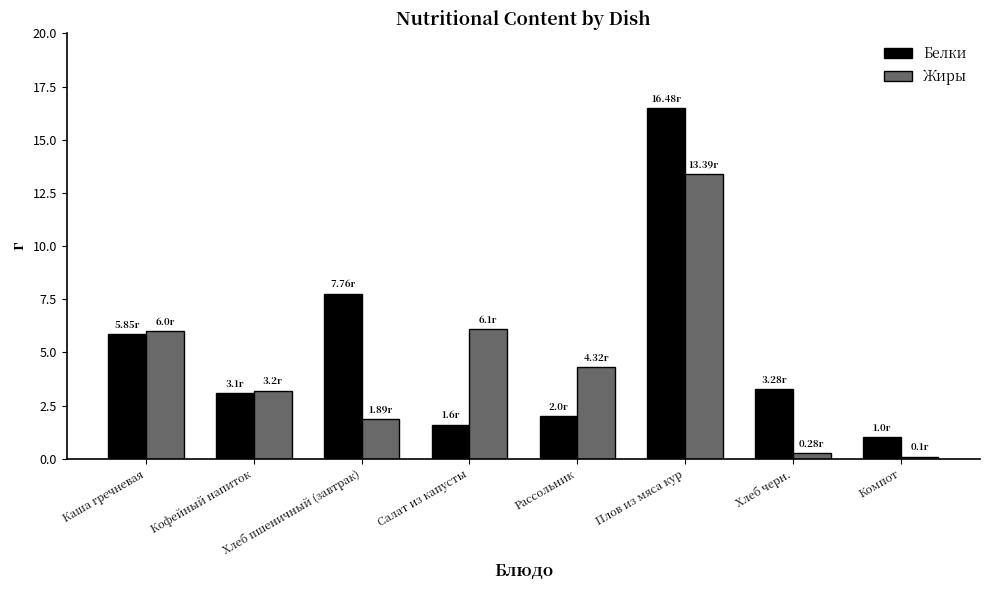

What is the total value across all series at Хлеб пшеничный (завтрак)?

9.7